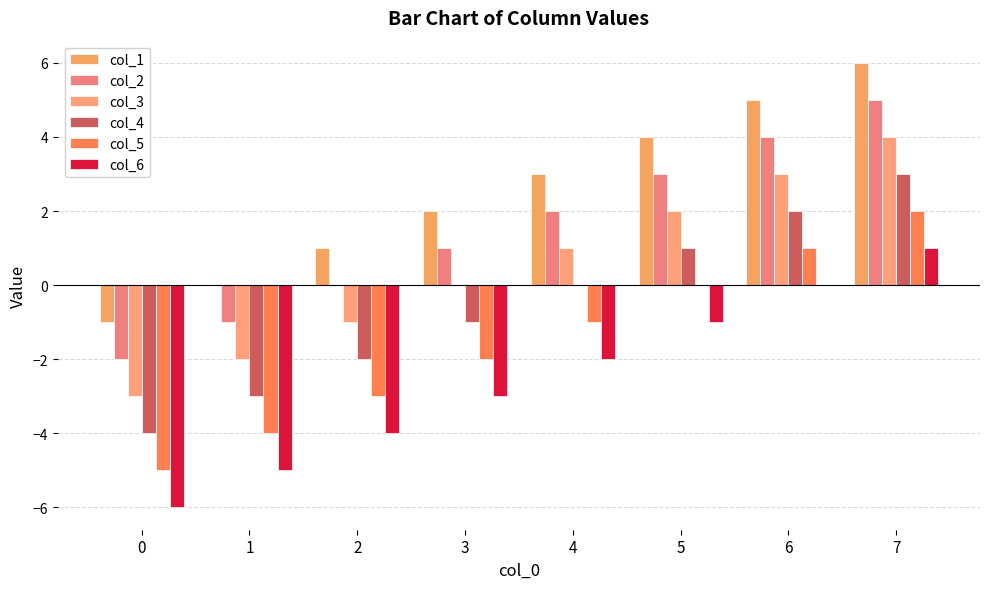

Are the bars grouped side by side (vs. stacked)?

Yes